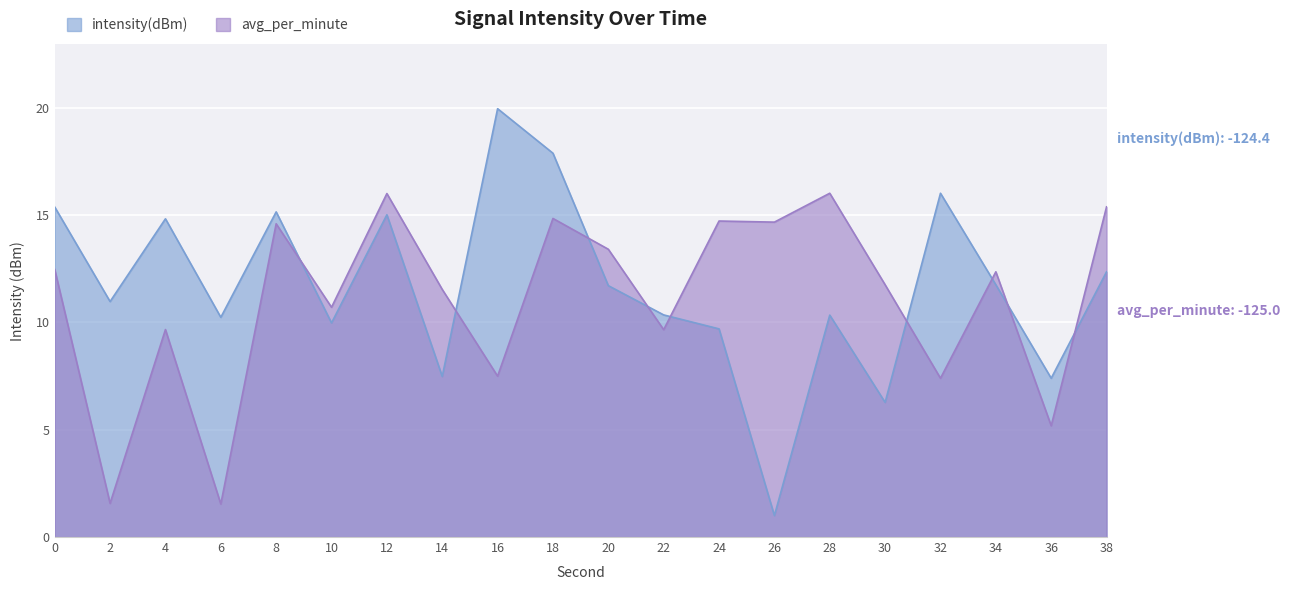

What is the value of the avg_per_minute point at the 19th from the left?

5.2